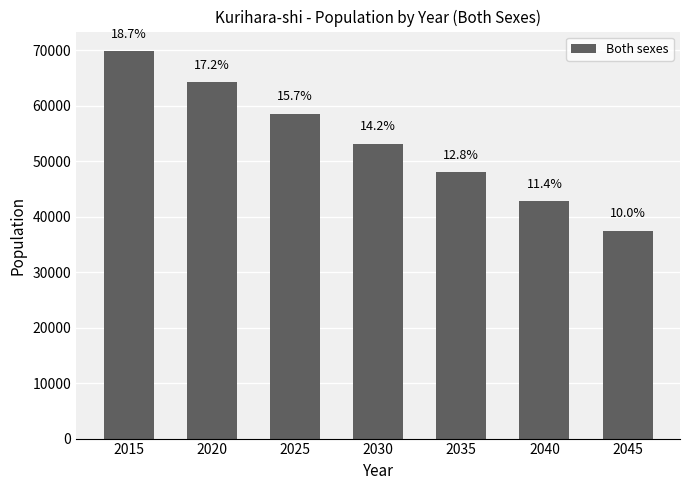

Rank the categories by value from highest to lowest.

2015, 2020, 2025, 2030, 2035, 2040, 2045